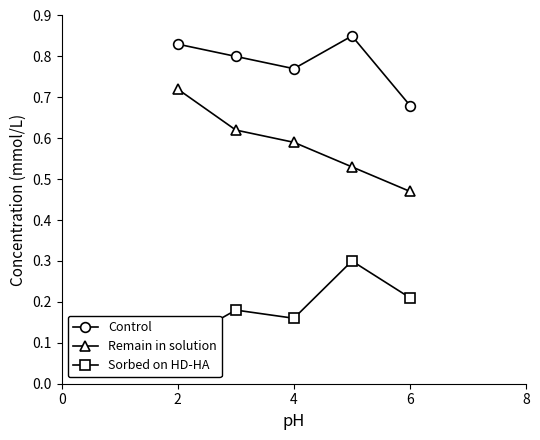

What is the value of the Control point at the 5th from the left?

0.7